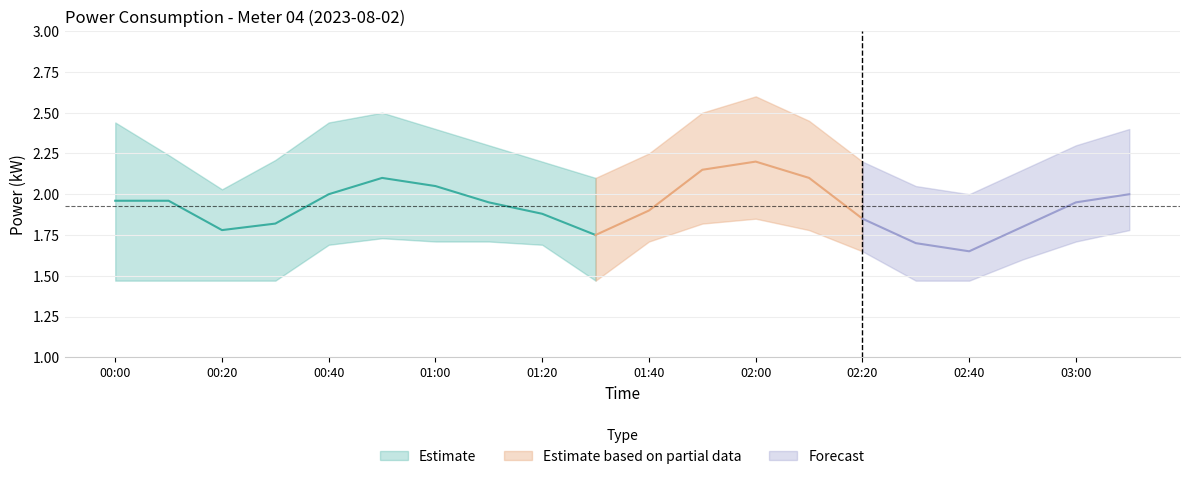

Reading right to left, transcribe all the data shown in this chart.

power: 2.0	1.9	1.8	1.6	1.7	1.9	2.1	2.2	2.1	1.9	1.8	1.9	1.9	2.0	2.1	2.0	1.8	1.8	2.0	2.0
power_upper: 2.4	2.3	2.1	2.0	2.0	2.2	2.5	2.6	2.5	2.2	2.1	2.2	2.3	2.4	2.5	2.4	2.2	2.0	2.2	2.4
power_lower: 1.8	1.7	1.6	1.5	1.5	1.6	1.8	1.9	1.8	1.7	1.5	1.7	1.7	1.7	1.7	1.7	1.5	1.5	1.5	1.5